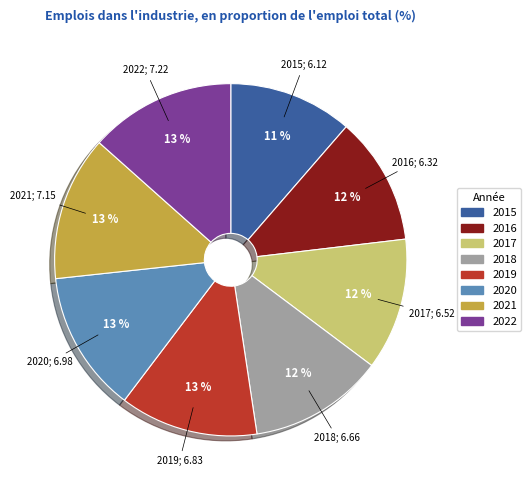

Is it true that 2020 is 1% of the pie?

False